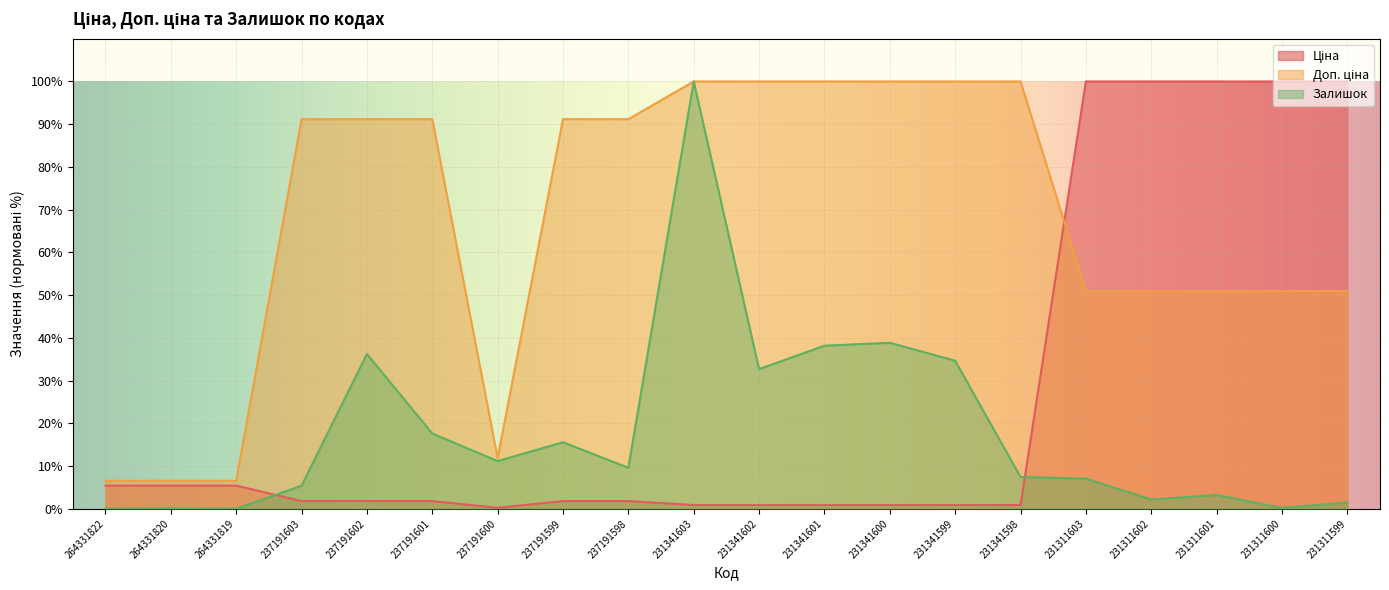

At which label does Ціна first exceed 1?

264331822